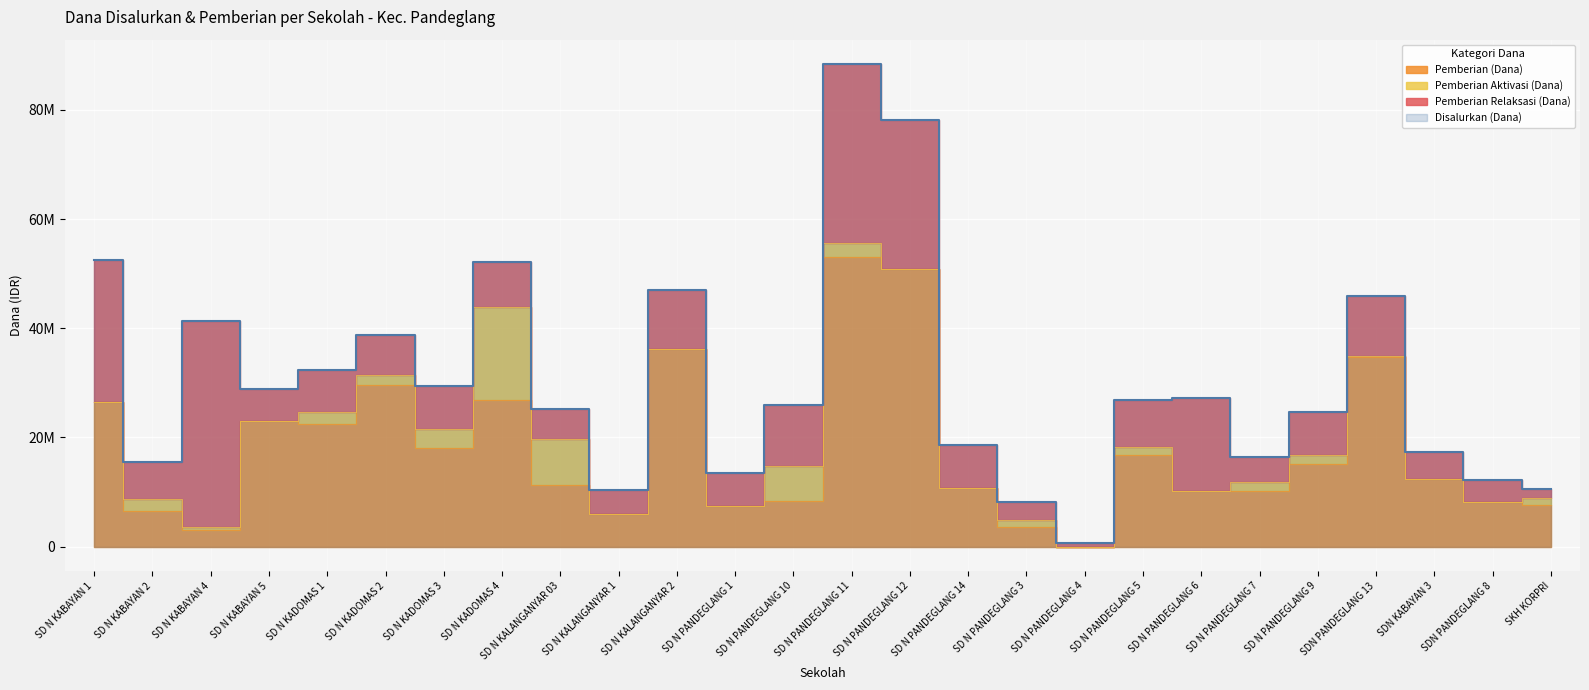

The value of Pemberian (Siswa) at SKH KORPRI is 7650000. True or false?

True